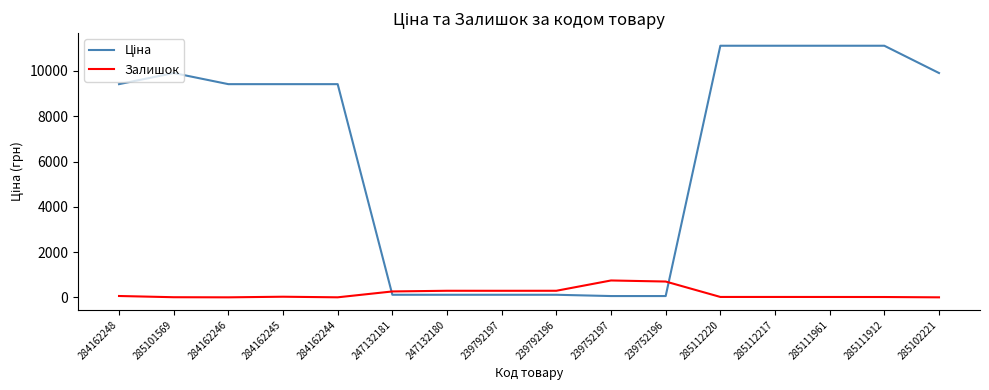

The Залишок series shows 395.0 at 284162246. True or false?

False